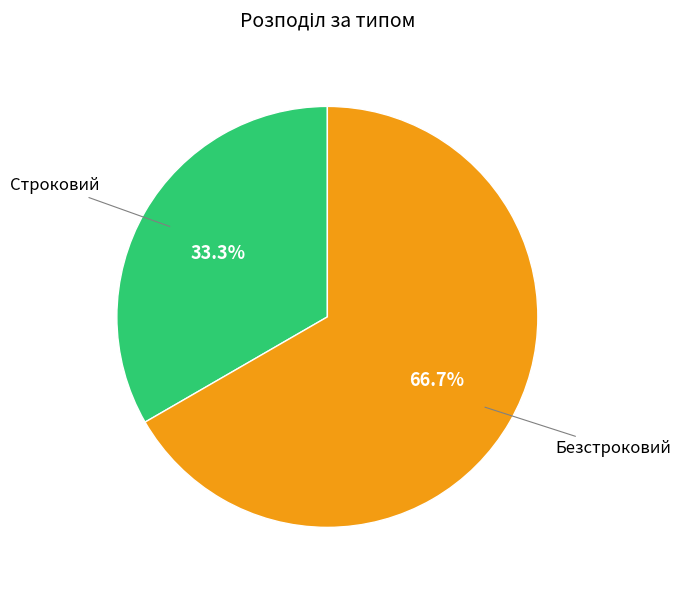

Is there a majority slice in this chart?

Yes